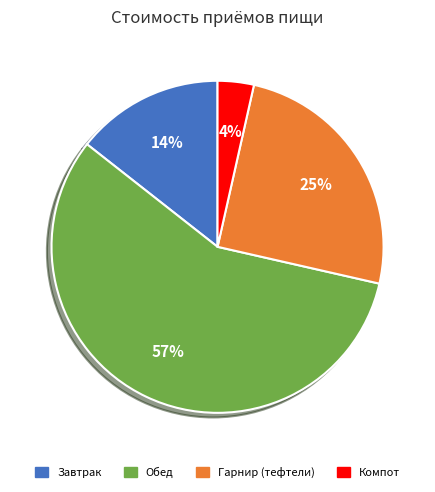

Does any single category account for the majority?

Yes